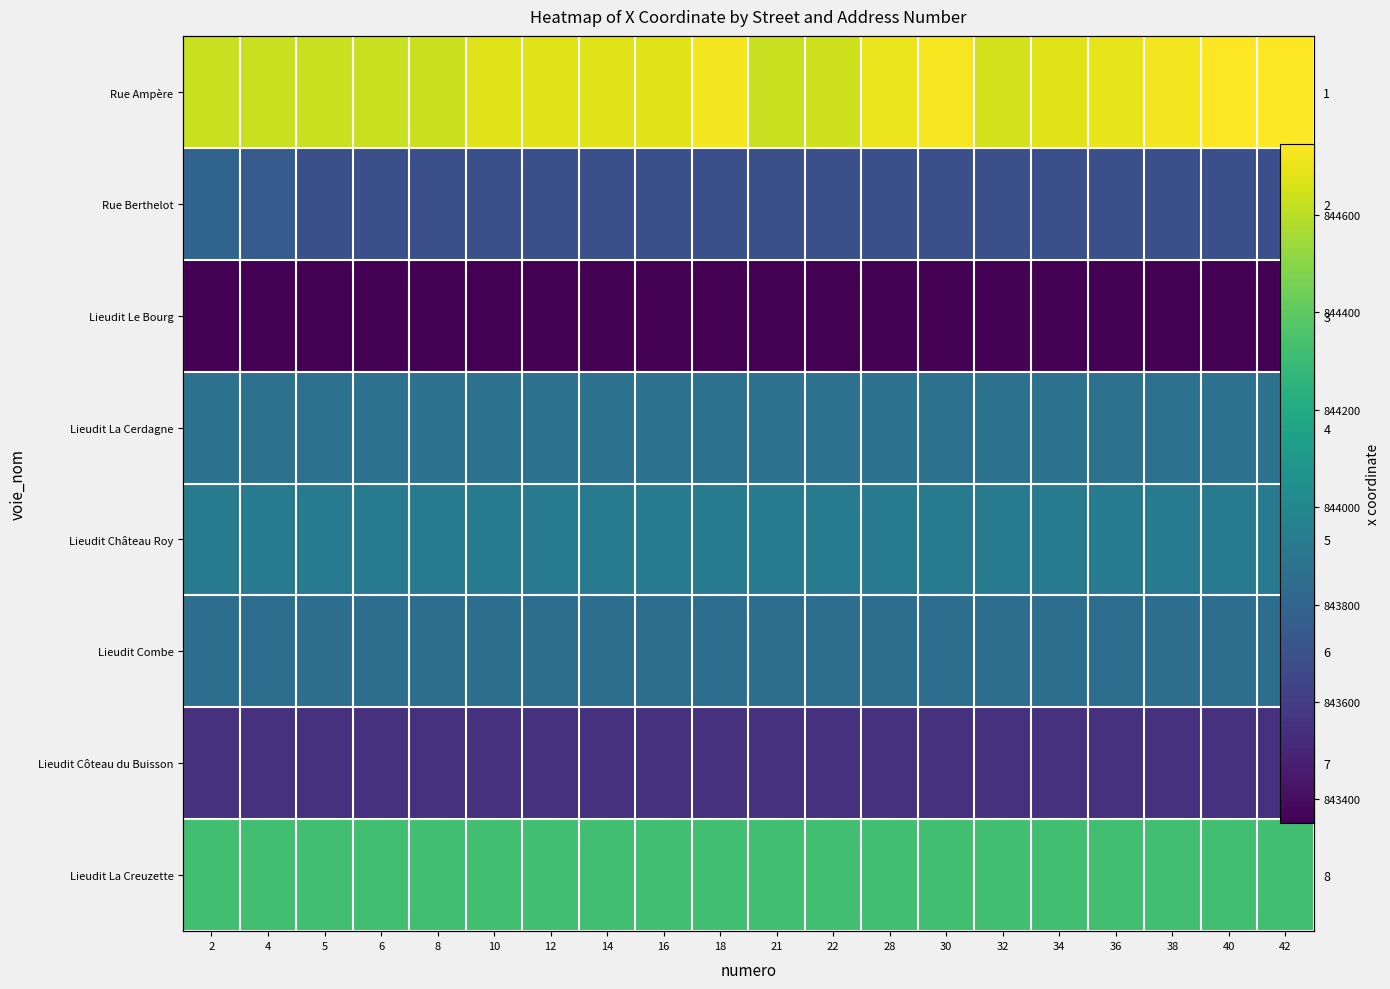

What is the spread (max minus min) of values at 16?

1324.2